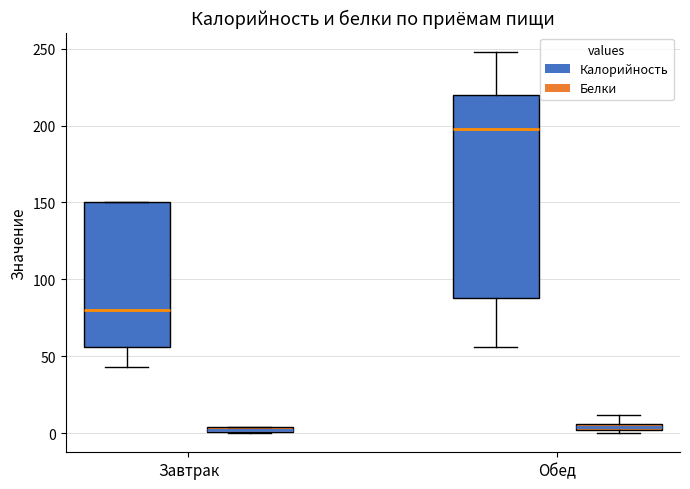

Comparing the boxes themselves (not the whiskers), which one is the tallest?

Обед (Калорийность)